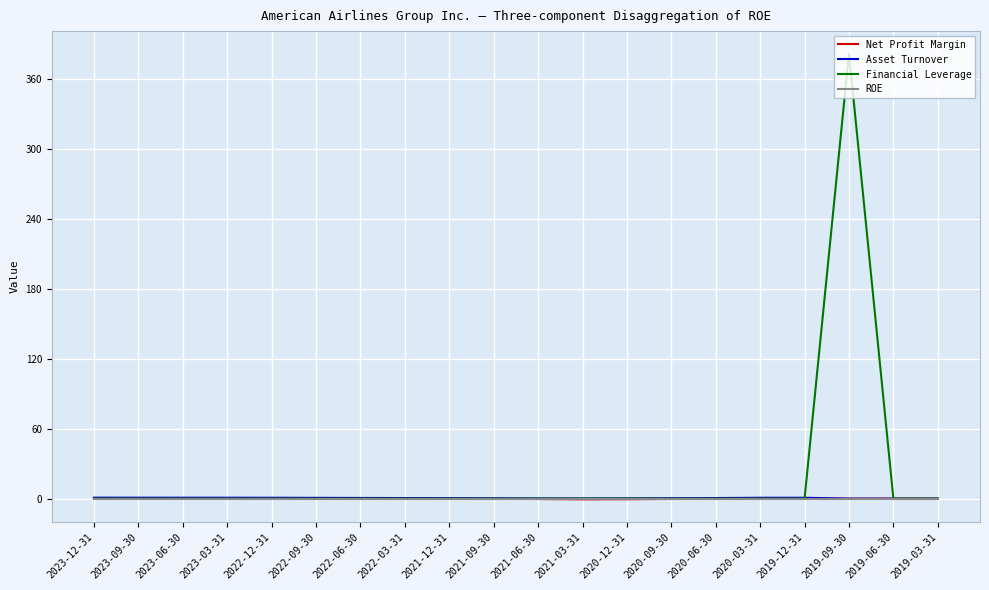

What is the difference between the highest and lowest values at 2021-03-31?

0.8